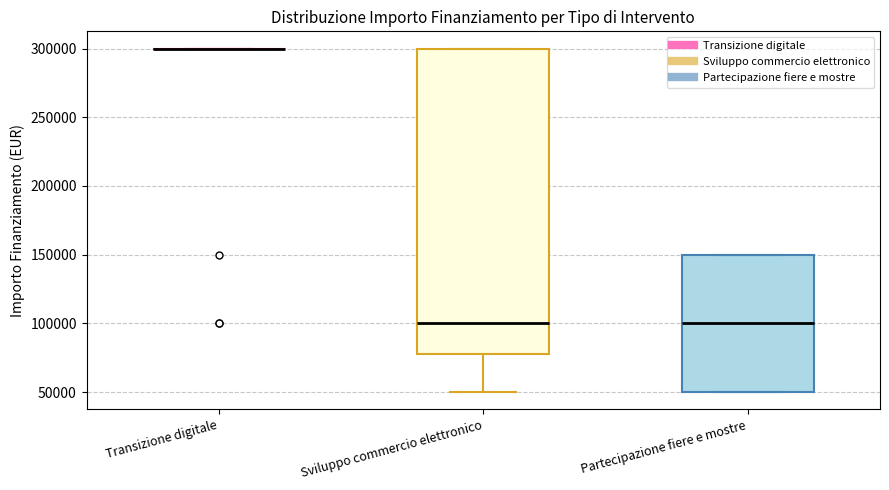

Where is the upper edge of the box for Partecipazione fiere e mostre on the y-axis? The values are not printed on the chart, so give them approximately, as read against the axis.

150000